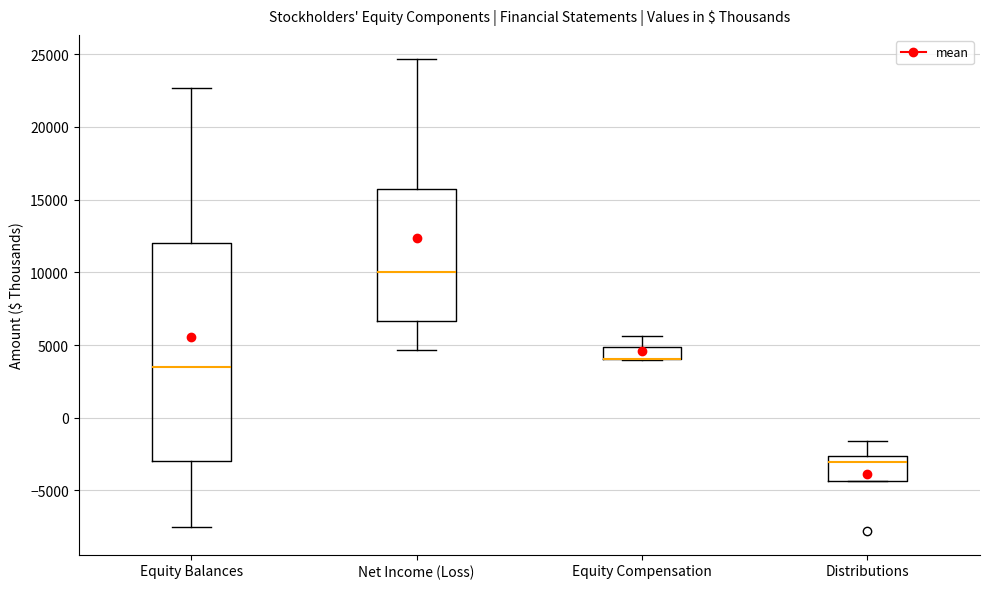

Reading left to right, transcribe this box plot: for each box, give where its median line is, the range the box spans, and where its two whiskers end, as read against the y-axis. The values are not printed on the chart, so give them approximately, as read against the axis.

Equity Balances: median 3500, box -3000 to 12000, whiskers -7500 to 22500
Net Income (Loss): median 10000, box 6500 to 15500, whiskers 4500 to 24500
Equity Compensation: median 4000 (drawn on the box's lower edge), box 4000 to 5000, whiskers 4000 to 5500
Distributions: median -3000, box -4500 to -2500, whiskers -4500 to -1500